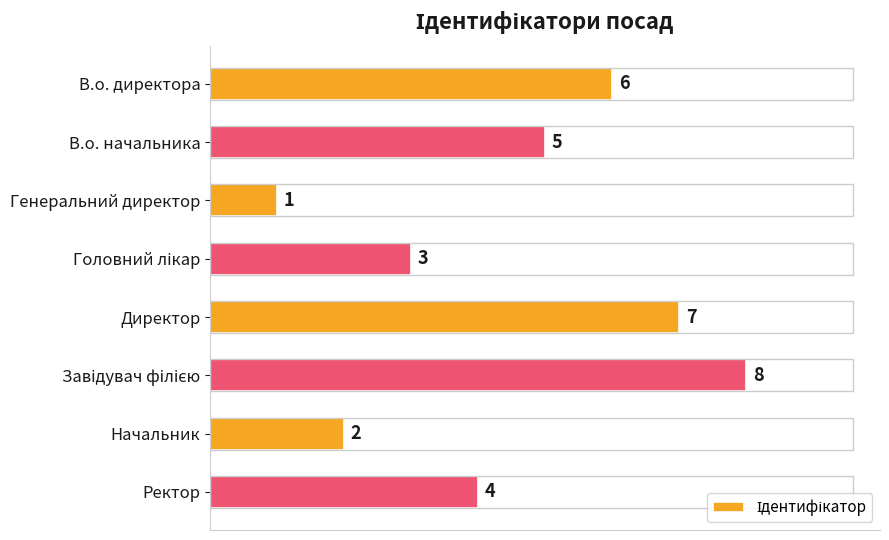

What is the label of the 2nd bar from the top?

В.о. начальника